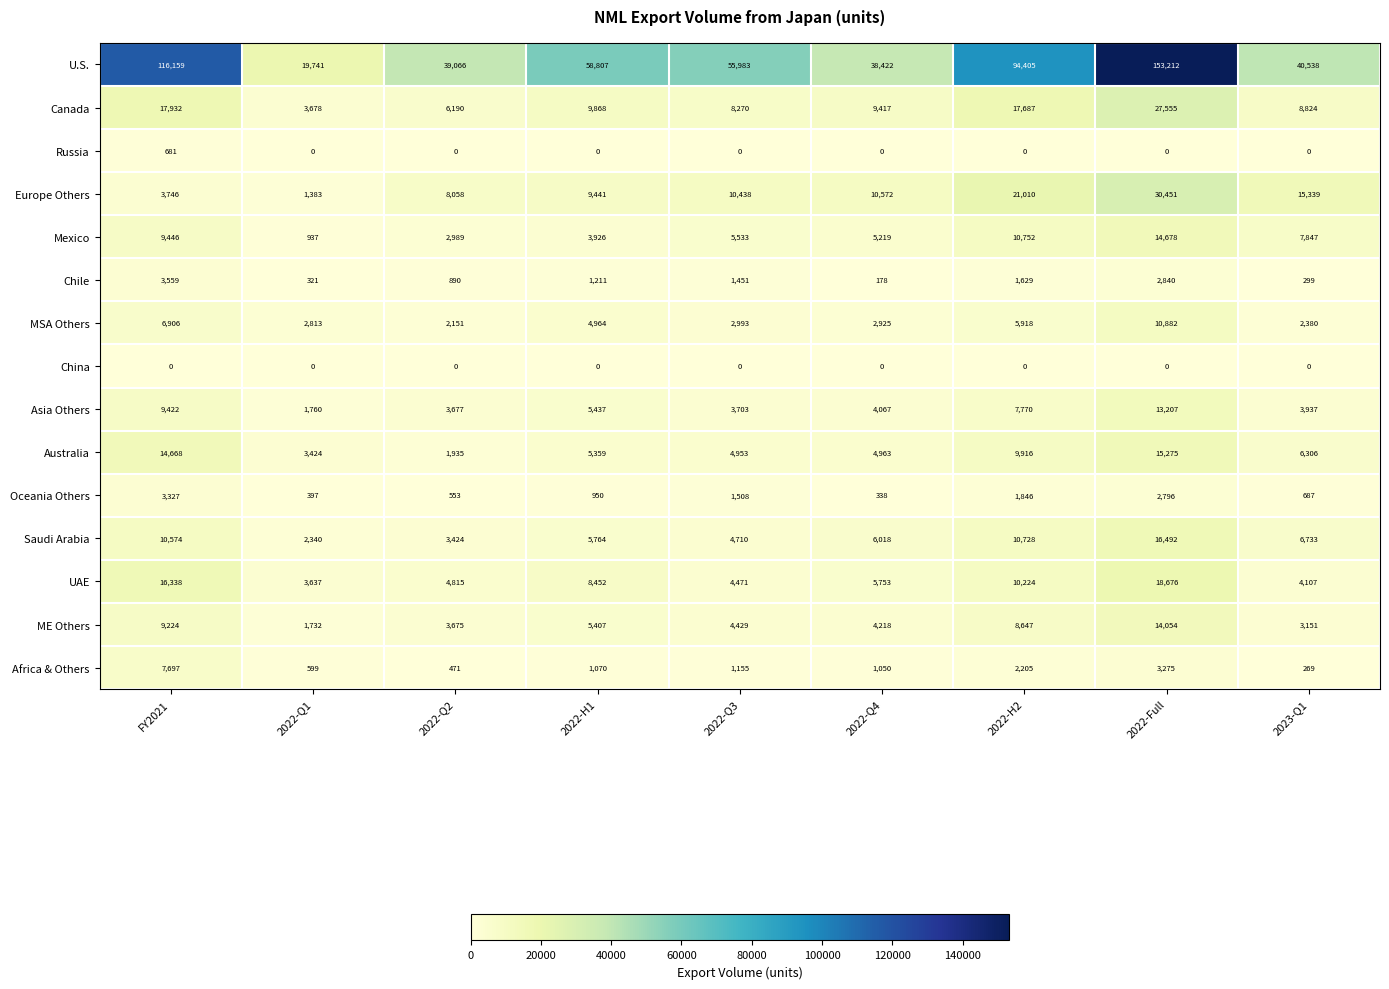

At which label does Africa & Others first exceed 1070?

FY2021